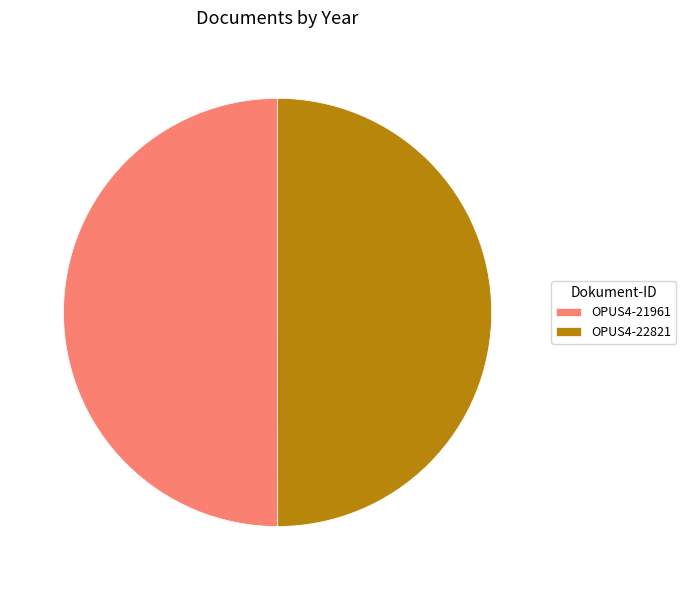

Is the sum of OPUS4-22821 and OPUS4-21961 greater than half?

Yes